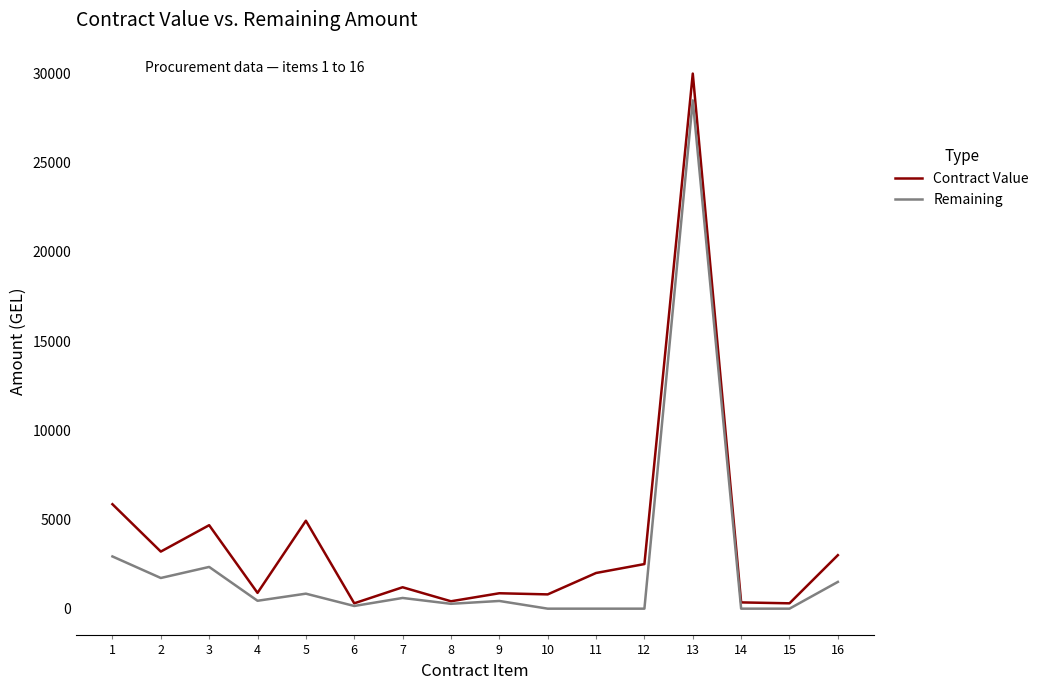

True or false: Remaining has more than 1 points higher than both neighbors.

True